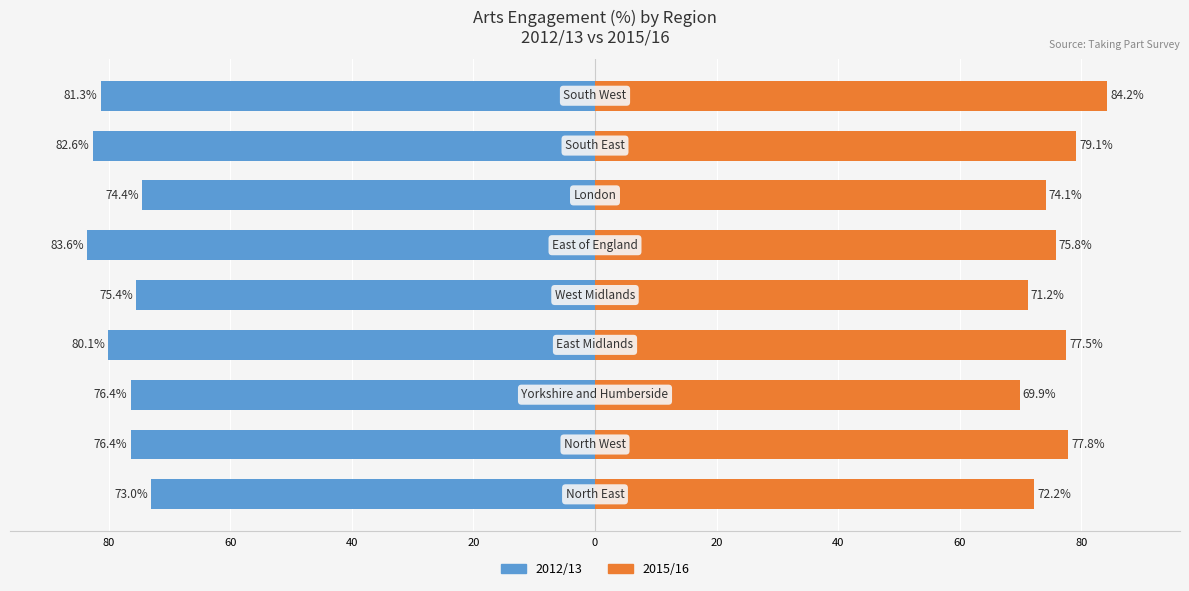

How many values in the 2012/13 series exceed -76?

3